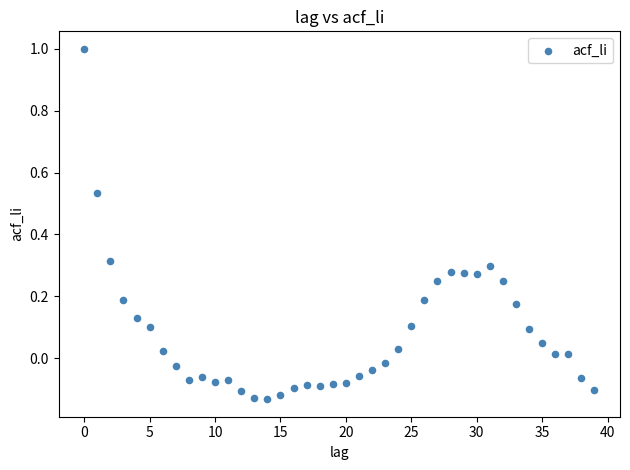

What is the range of Y values (max minus min)?

1.1